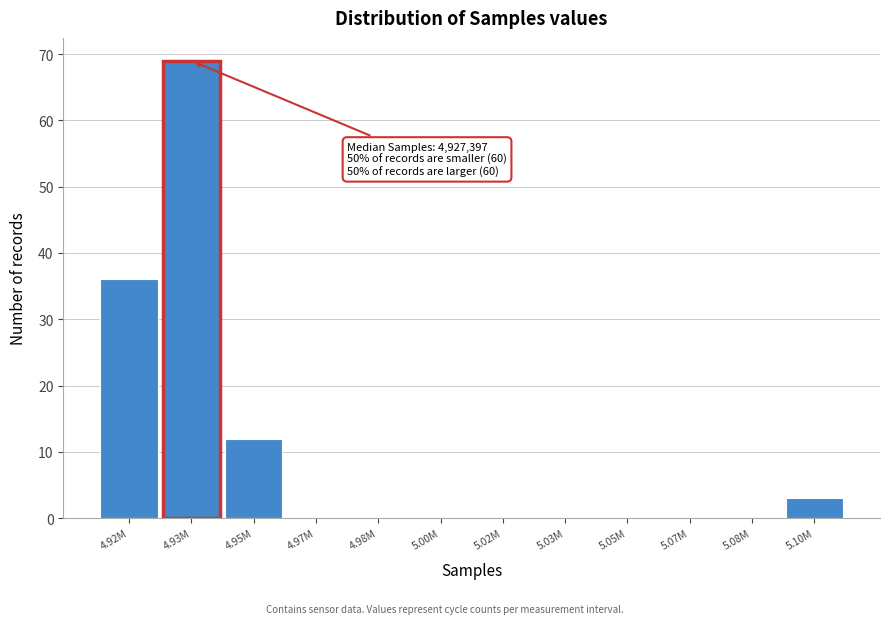

Reading right to left, transcribe all the data shown in this chart.

5.10M=3	5.08M=0	5.07M=0	5.05M=0	5.03M=0	5.02M=0	5.00M=0	4.98M=0	4.97M=0	4.95M=12	4.93M=69	4.92M=36